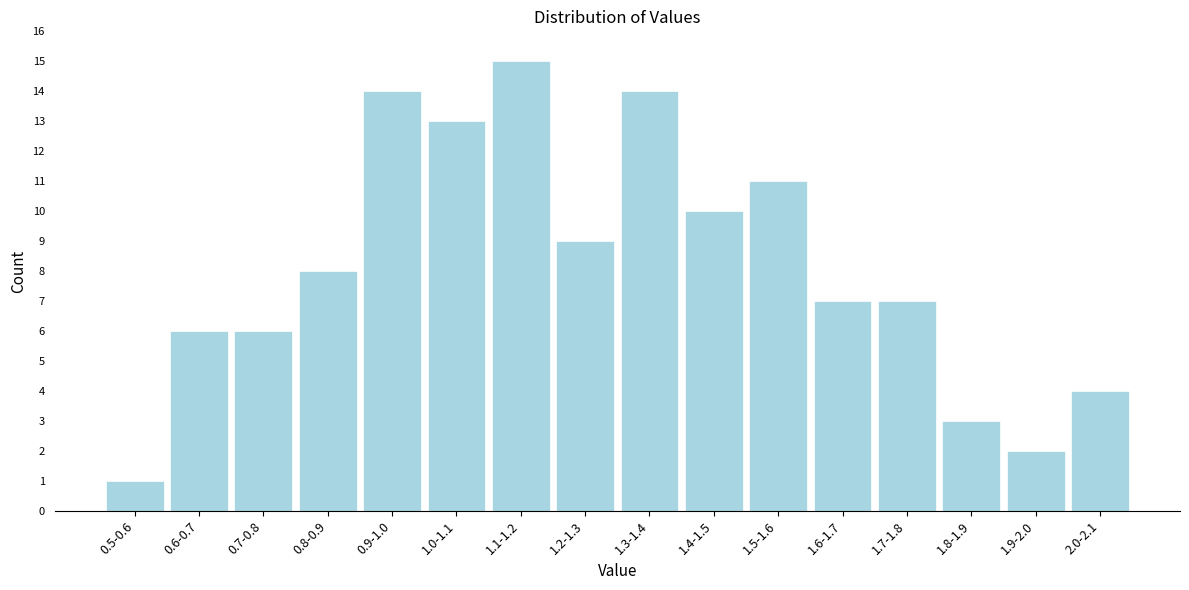

Reading left to right, transcribe all the data shown in this chart.

0.5-0.6=1	0.6-0.7=6	0.7-0.8=6	0.8-0.9=8	0.9-1.0=14	1.0-1.1=13	1.1-1.2=15	1.2-1.3=9	1.3-1.4=14	1.4-1.5=10	1.5-1.6=11	1.6-1.7=7	1.7-1.8=7	1.8-1.9=3	1.9-2.0=2	2.0-2.1=4